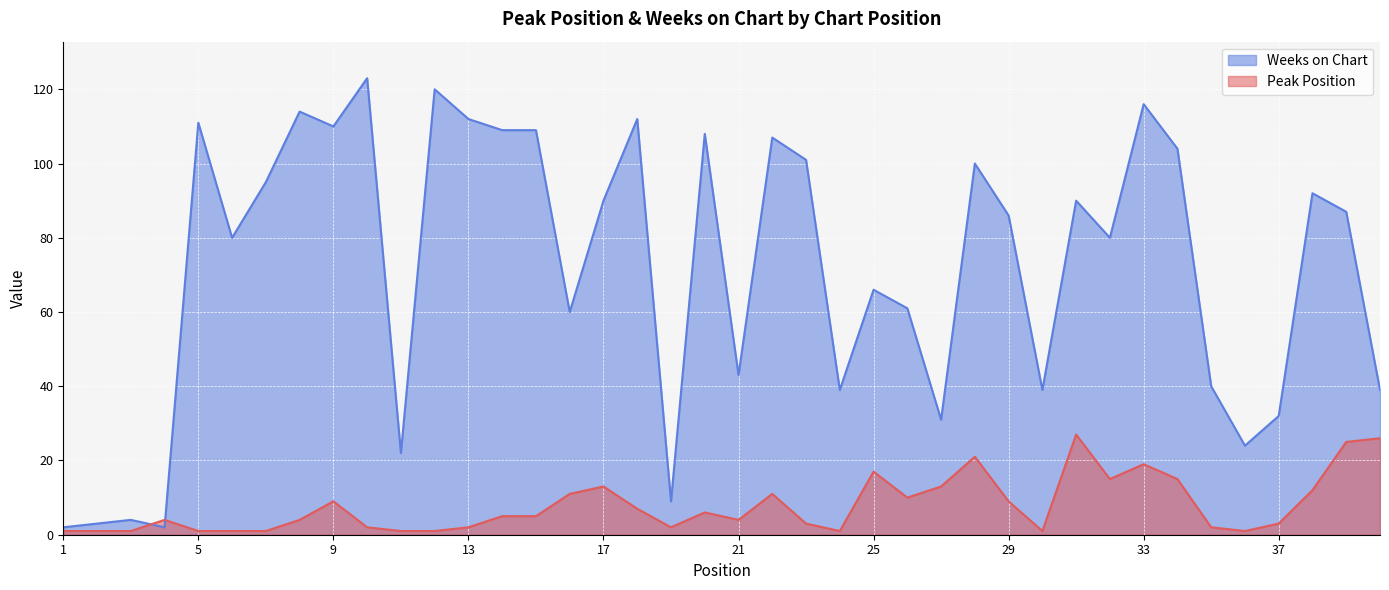

Reading left to right, what are all the values shown in this chart?

Peak Position: 1=1	2=1	3=1	4=4	5=1	6=1	7=1	8=4	9=9	10=2	11=1	12=1	13=2	14=5	15=5	16=11	17=13	18=7	19=2	20=6	21=4	22=11	23=3	24=1	25=17	26=10	27=13	28=21	29=9	30=1	31=27	32=15	33=19	34=15	35=2	36=1	37=3	38=12	39=25	40=26
Weeks on Chart: 1=2	2=3	3=4	4=2	5=111	6=80	7=95	8=114	9=110	10=123	11=22	12=120	13=112	14=109	15=109	16=60	17=90	18=112	19=9	20=108	21=43	22=107	23=101	24=39	25=66	26=61	27=31	28=100	29=86	30=39	31=90	32=80	33=116	34=104	35=40	36=24	37=32	38=92	39=87	40=39